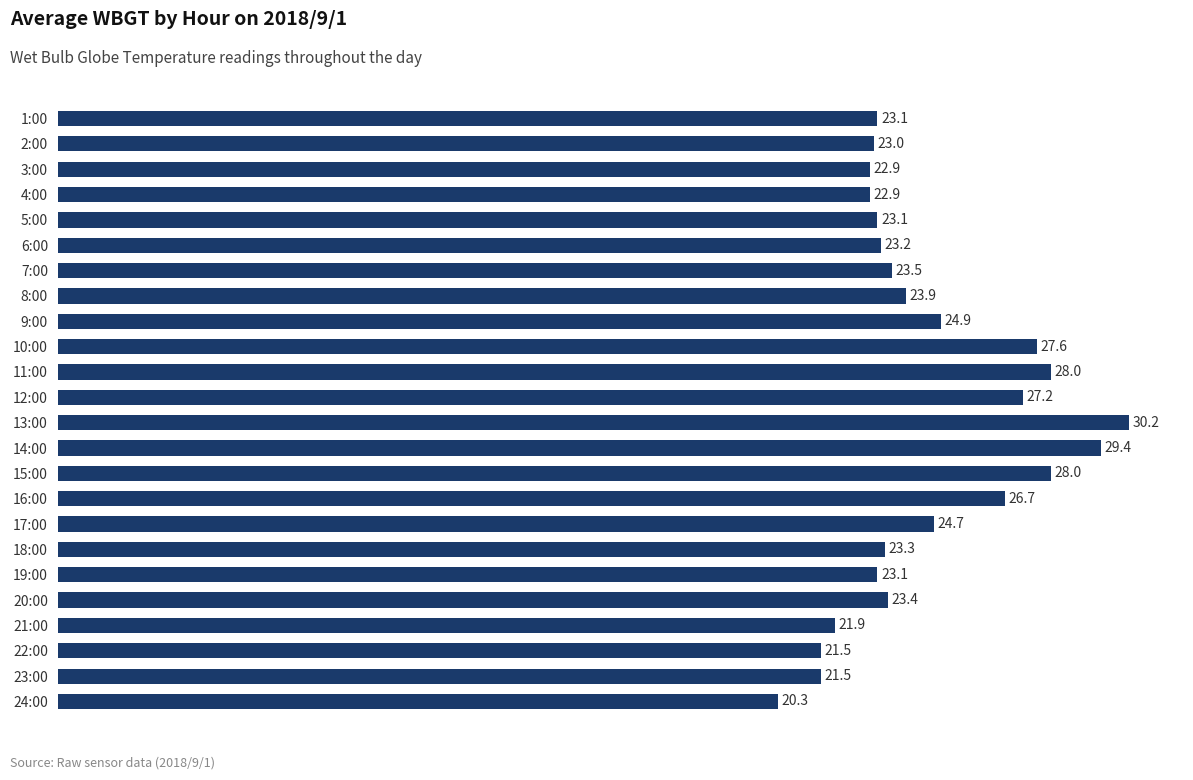

Reading top to bottom, transcribe all the data shown in this chart.

1:00=23.1	2:00=23.0	3:00=22.9	4:00=22.9	5:00=23.1	6:00=23.2	7:00=23.5	8:00=23.9	9:00=24.9	10:00=27.6	11:00=28.0	12:00=27.2	13:00=30.2	14:00=29.4	15:00=28.0	16:00=26.7	17:00=24.7	18:00=23.3	19:00=23.1	20:00=23.4	21:00=21.9	22:00=21.5	23:00=21.5	24:00=20.3